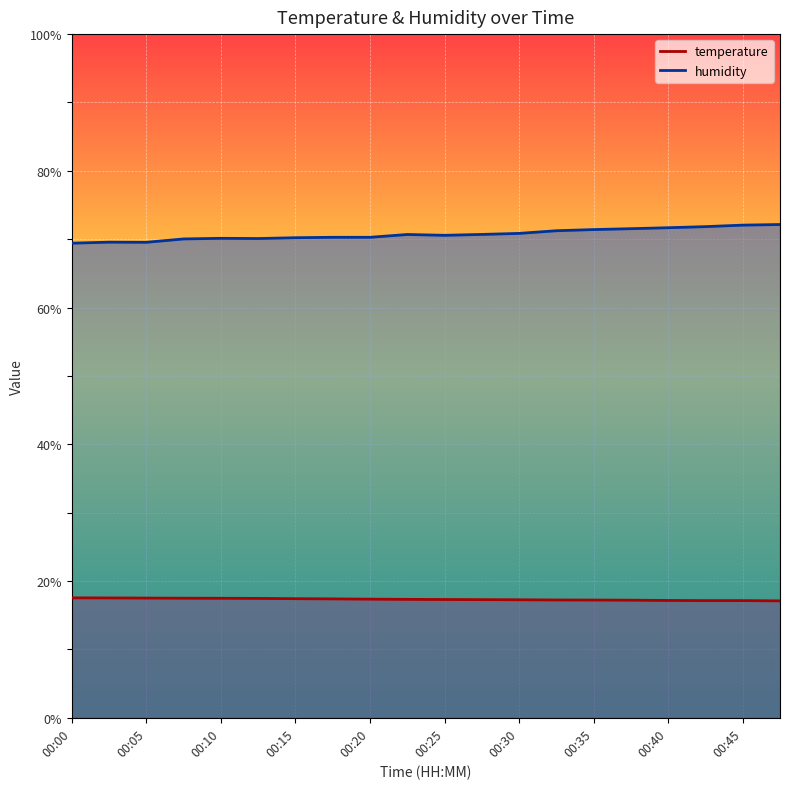

Reading left to right, what are all the values shown in this chart?

temperature: 00:00=17.5	00:03=17.5	00:05=17.5	00:08=17.5	00:10=17.5	00:12=17.5	00:15=17.4	00:17=17.4	00:20=17.4	00:22=17.3	00:25=17.3	00:27=17.3	00:30=17.3	00:32=17.2	00:35=17.2	00:37=17.2	00:40=17.2	00:42=17.1	00:45=17.1	00:47=17.1
humidity: 00:00=69.4	00:03=69.6	00:05=69.5	00:08=70.0	00:10=70.1	00:12=70.1	00:15=70.2	00:17=70.3	00:20=70.3	00:22=70.7	00:25=70.6	00:27=70.7	00:30=70.8	00:32=71.2	00:35=71.4	00:37=71.5	00:40=71.7	00:42=71.8	00:45=72.1	00:47=72.2